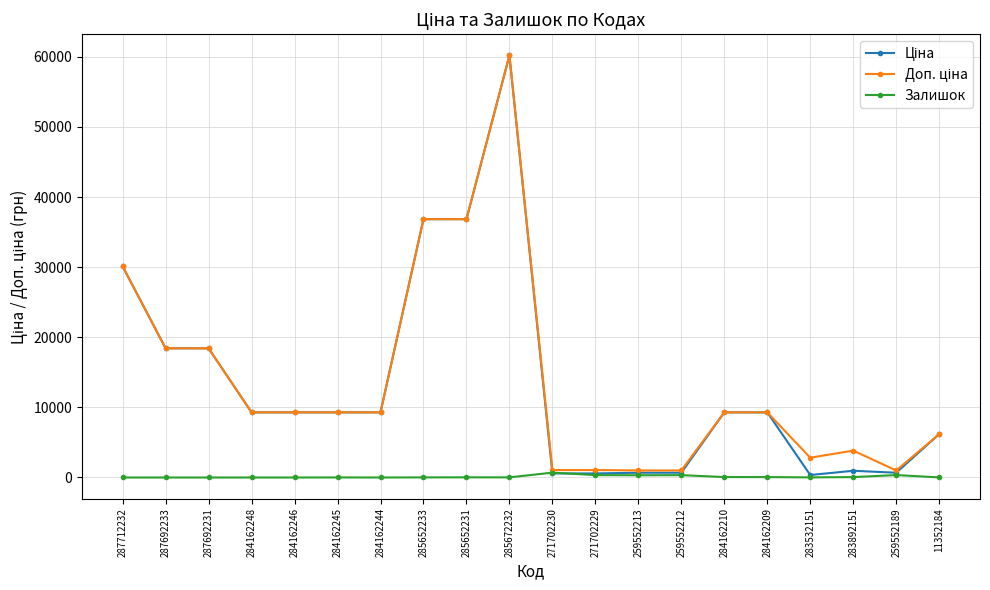

What is the difference between the highest and lowest values at 287692233?

18420.9